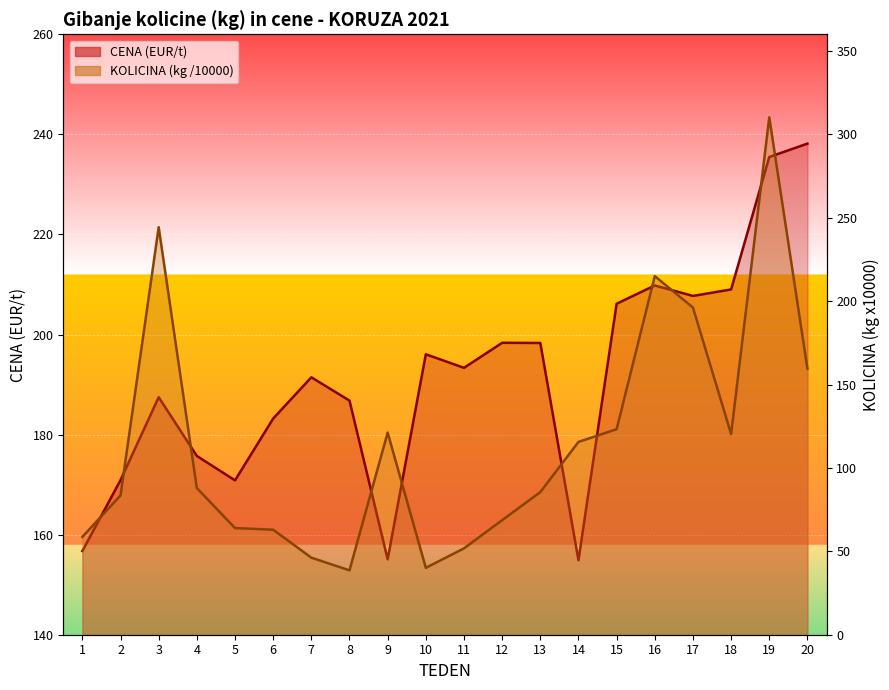

At 13, list the series in order from smallest to largest.

KOLICINA (kg, /10000), CENA (EUR/t)